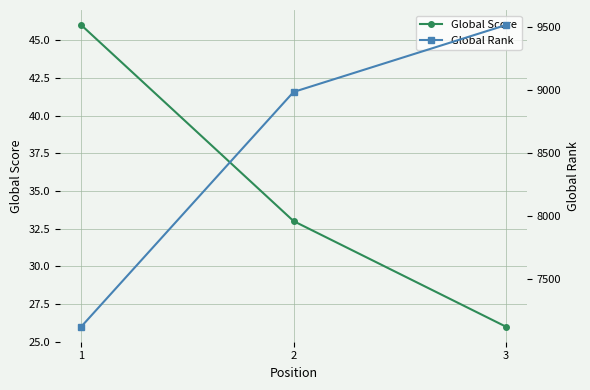

Which category has the highest value in the Global Score series?

1